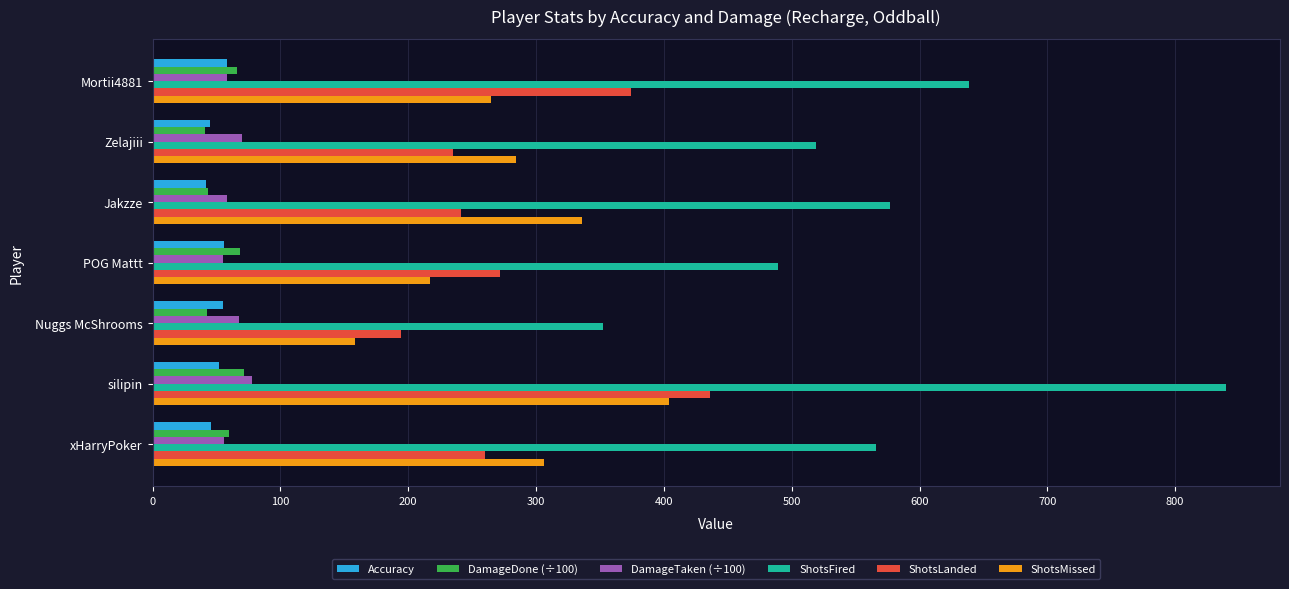

What is the sum of all ShotsLanded values?

2012.0